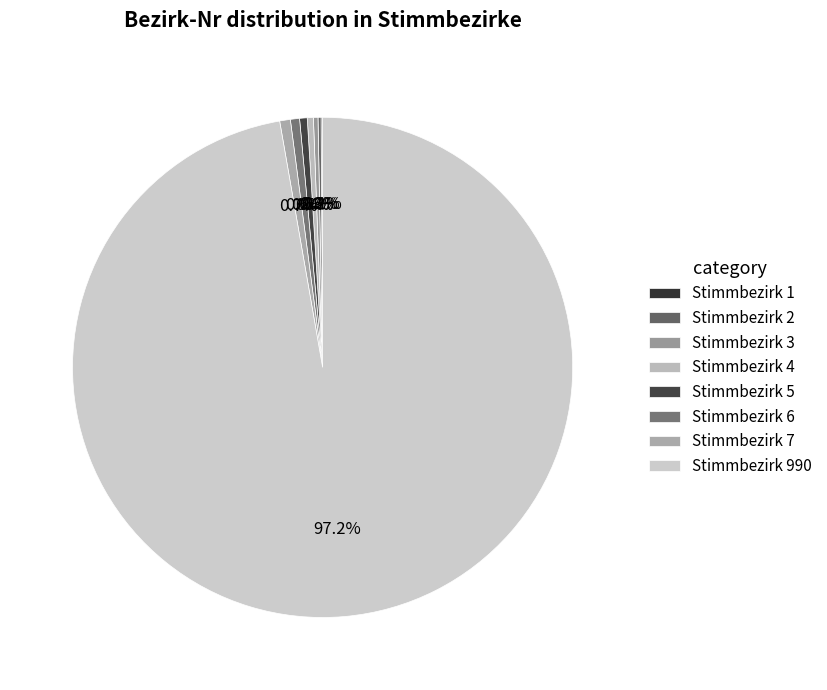

Rank the categories by value from lowest to highest.

Stimmbezirk 1, Stimmbezirk 2, Stimmbezirk 3, Stimmbezirk 4, Stimmbezirk 5, Stimmbezirk 6, Stimmbezirk 7, Stimmbezirk 990